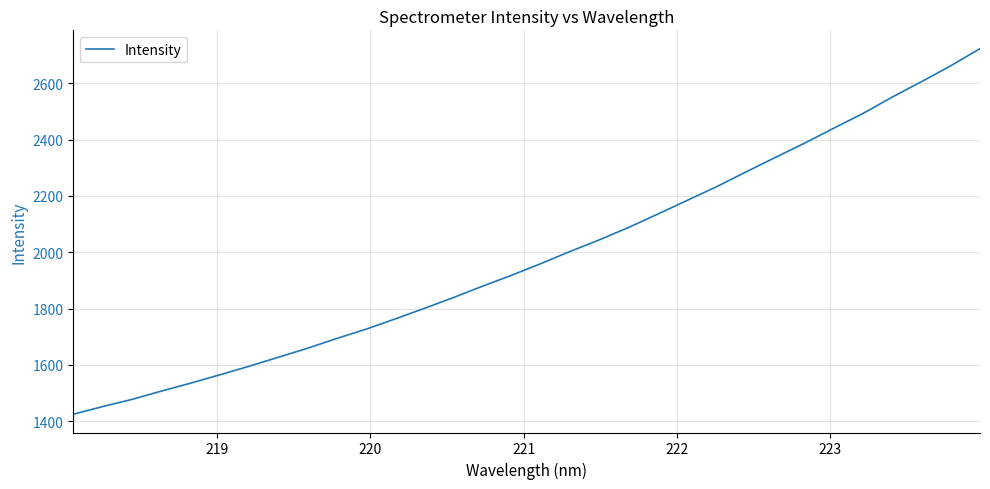

What is the minimum value shown in the chart?

1424.9